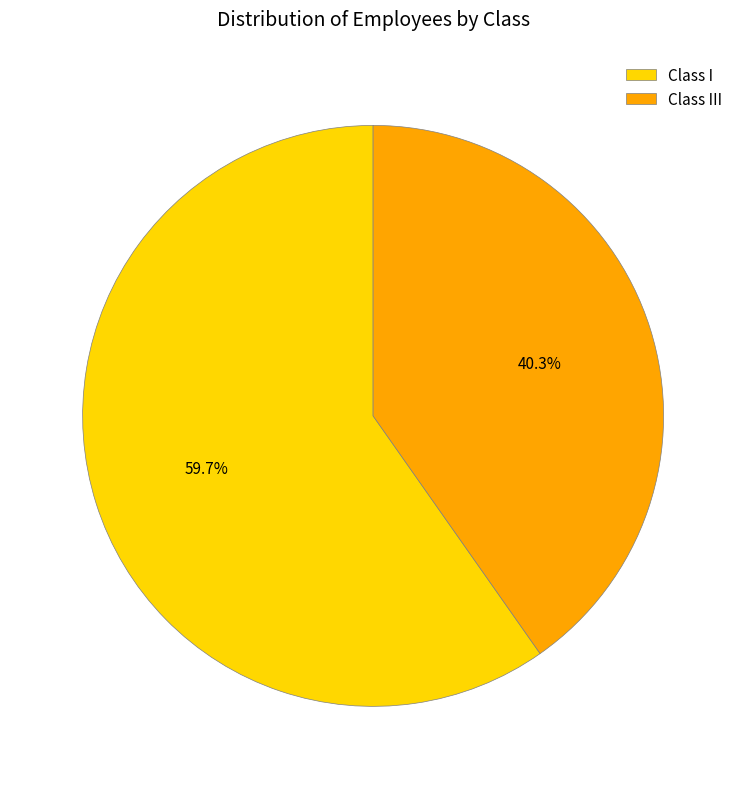

To the nearest percent, what portion does Class I represent?

60%